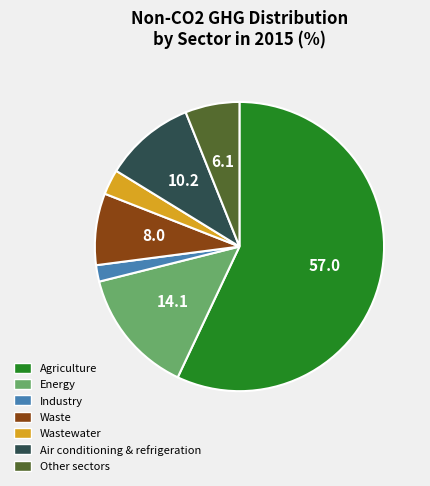

Is there a majority slice in this chart?

Yes